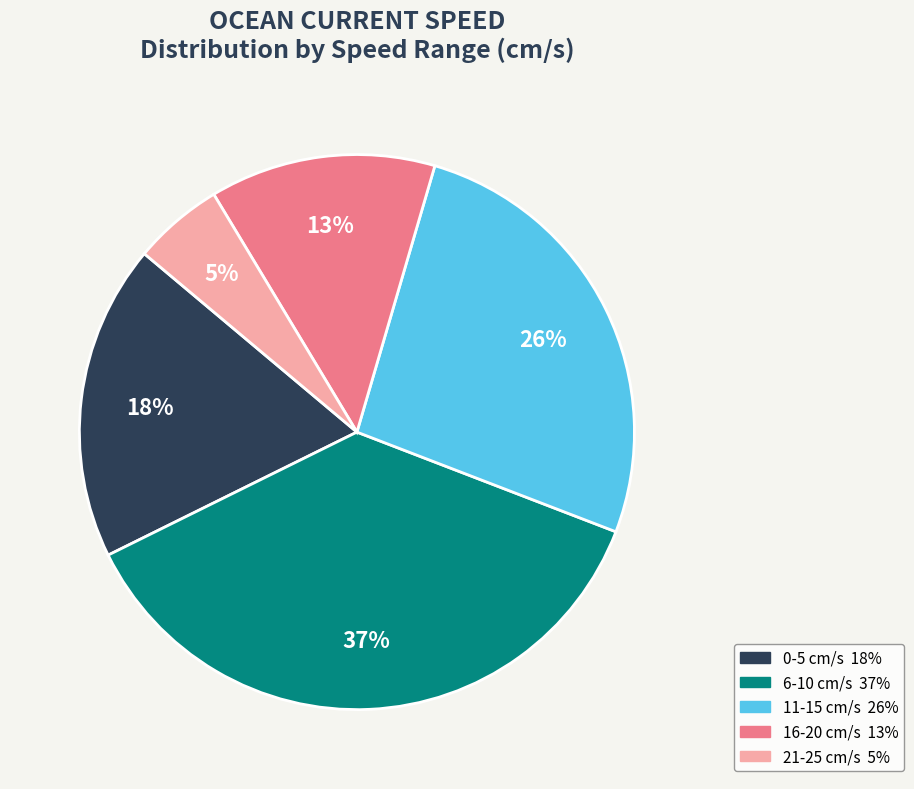

How many slices are in this pie chart?

5